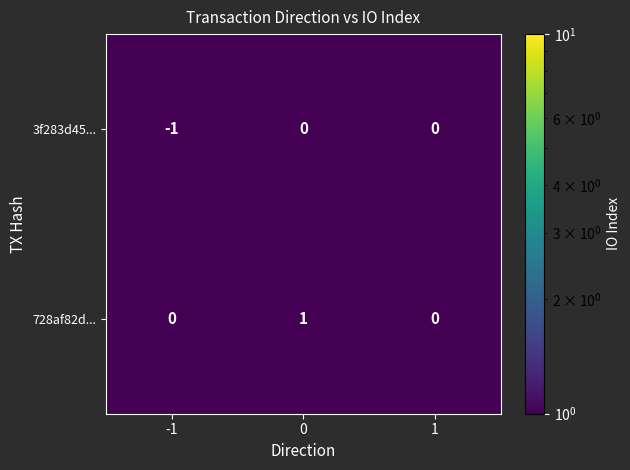

What is the total value across all series at 0?

1